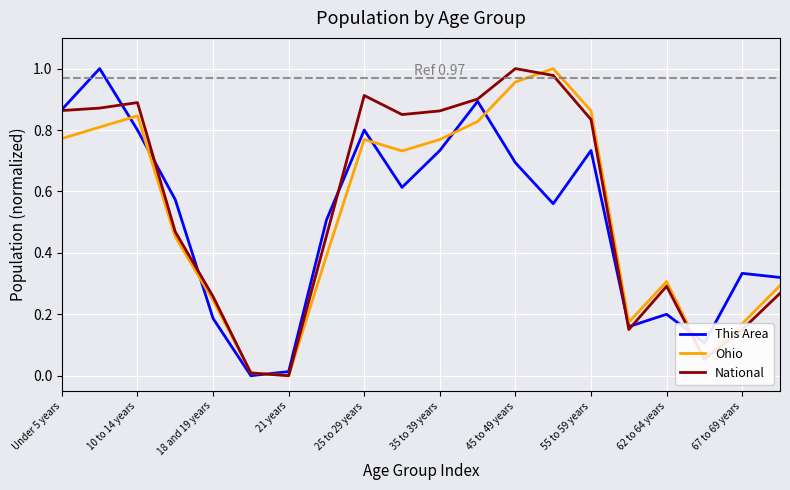

In Ohio, how many points are lower than both neighbors (excluding endpoints)?

4